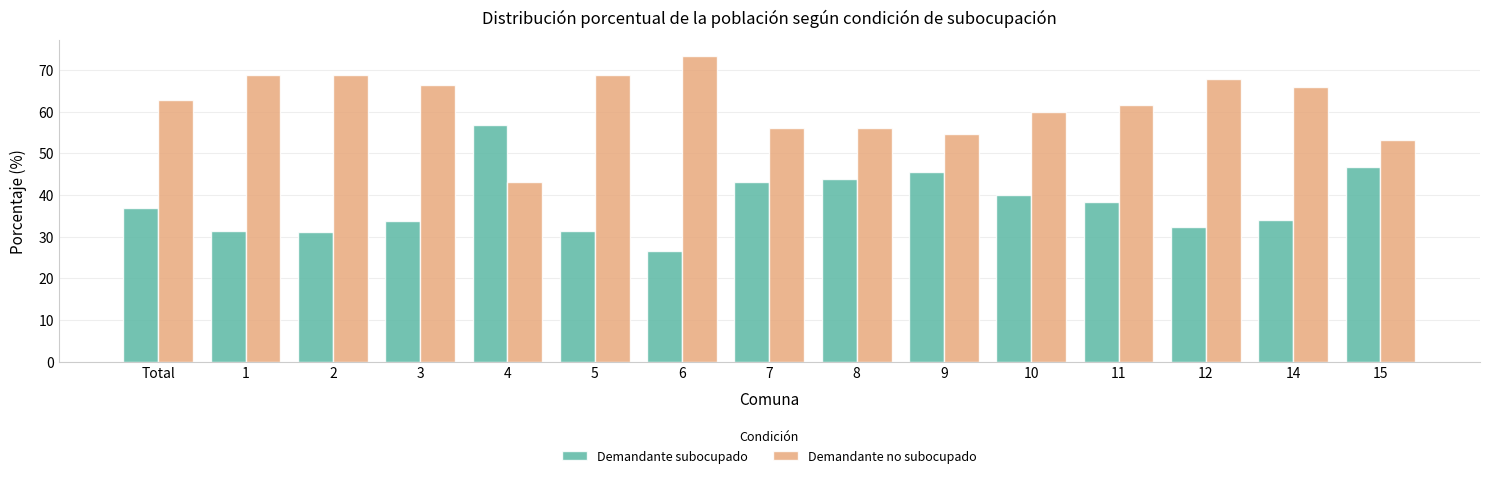

What value does the Demandante subocupado series have at 2?

31.2